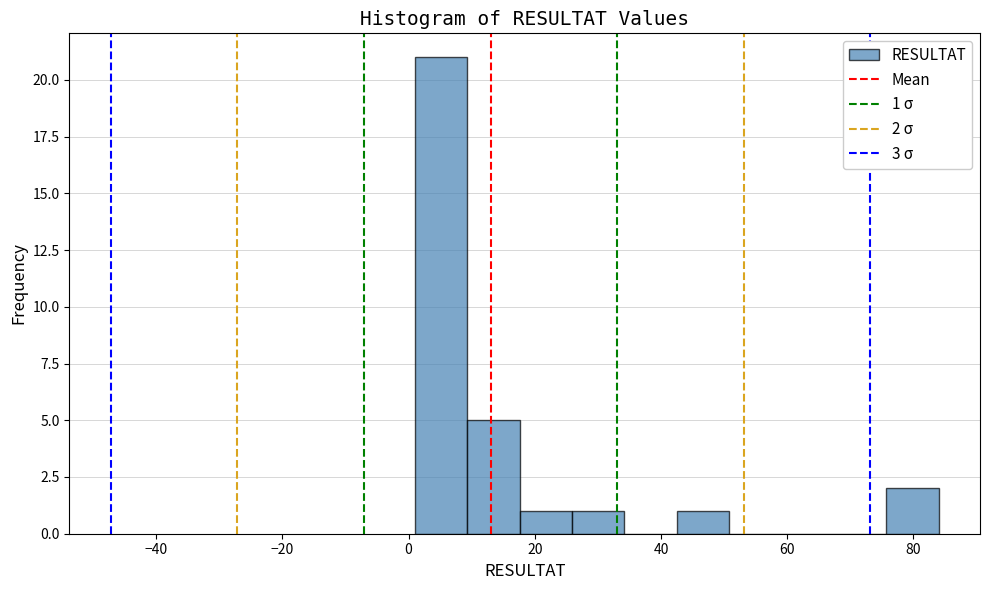

Over which range of the x-axis is the bar tallest?

2 to 10